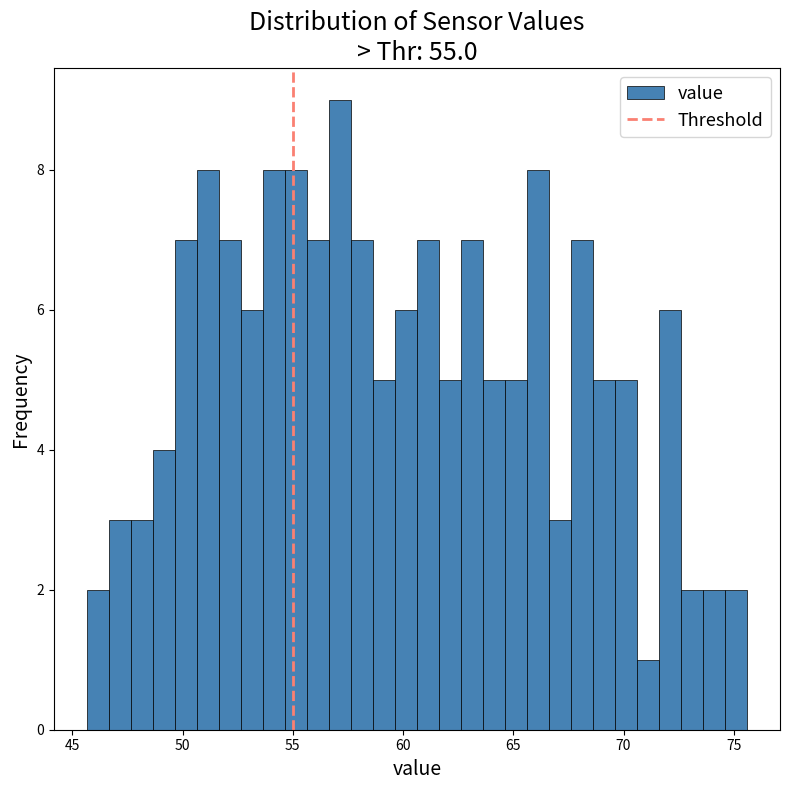

Read against the x-axis, roughly where is the centre of the tallest bar?

57.0